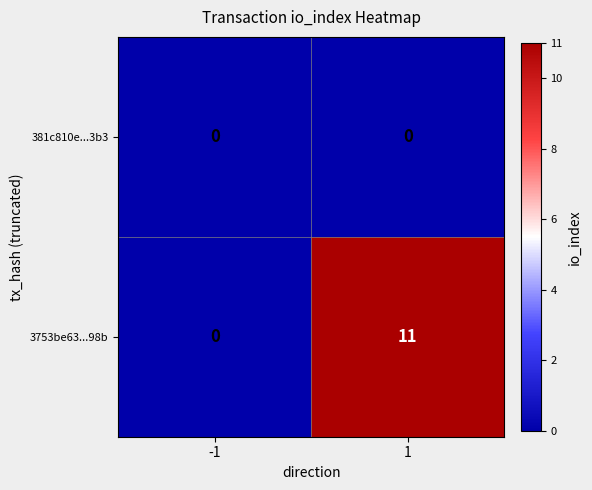

At which category is the sum across all series the highest?

1